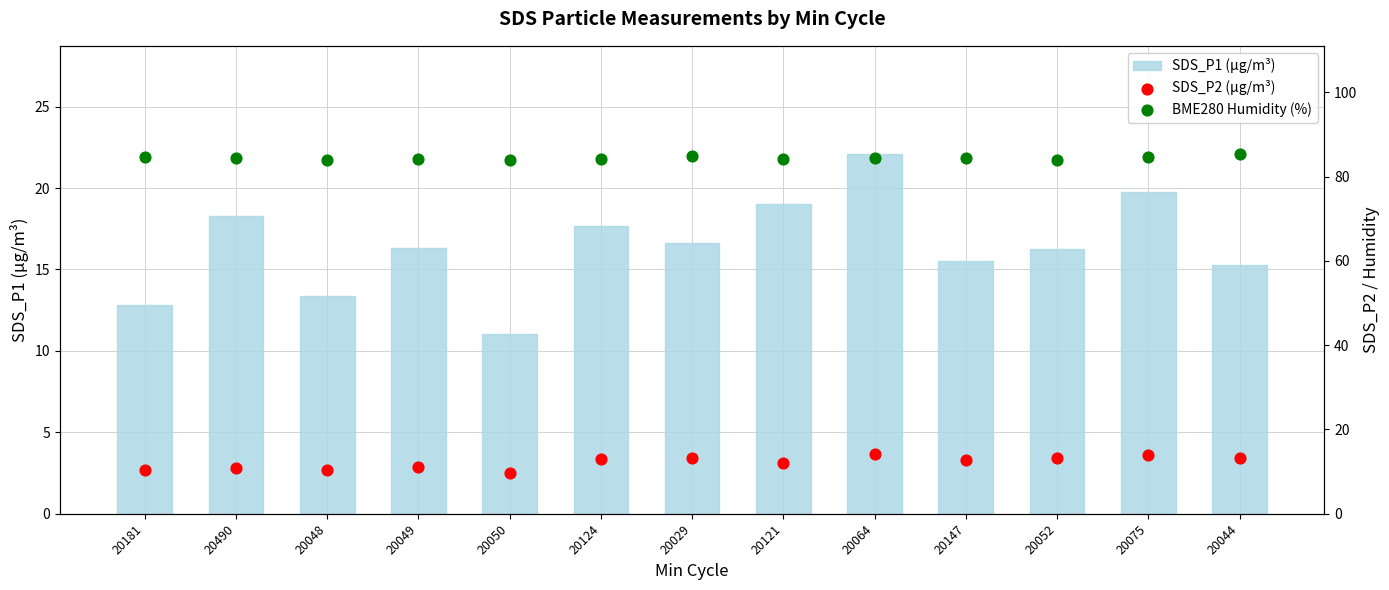

Which series has the widest spread of Y values?

SDS_P1 (µg/m³)